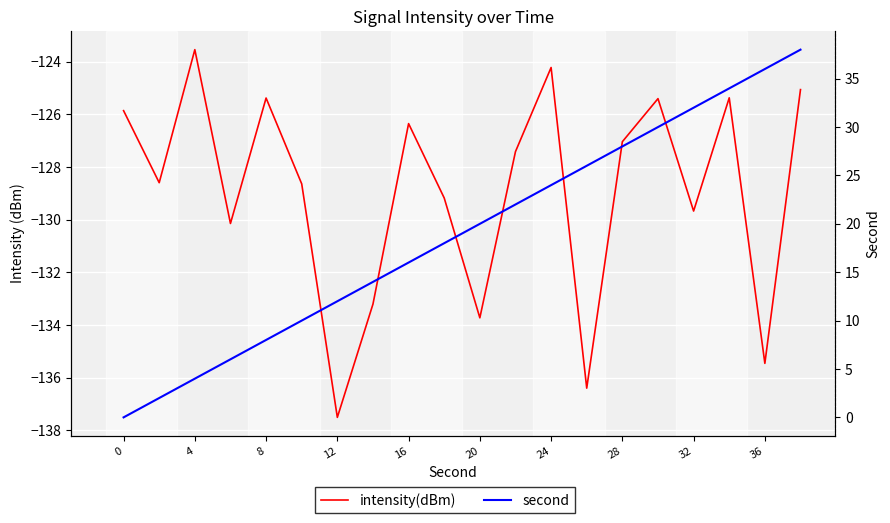

What is the difference between the second highest and minimum values in the intensity(dBm) series?

13.3